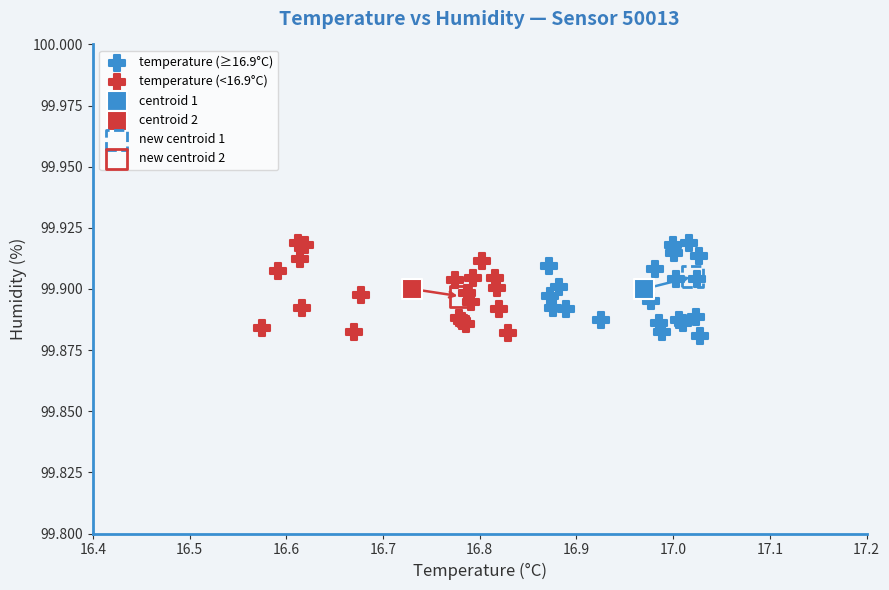

What are all the series names shown in the legend?

temperature (≥16.9°C), temperature (<16.9°C), centroid 1, centroid 2, new centroid 1, new centroid 2